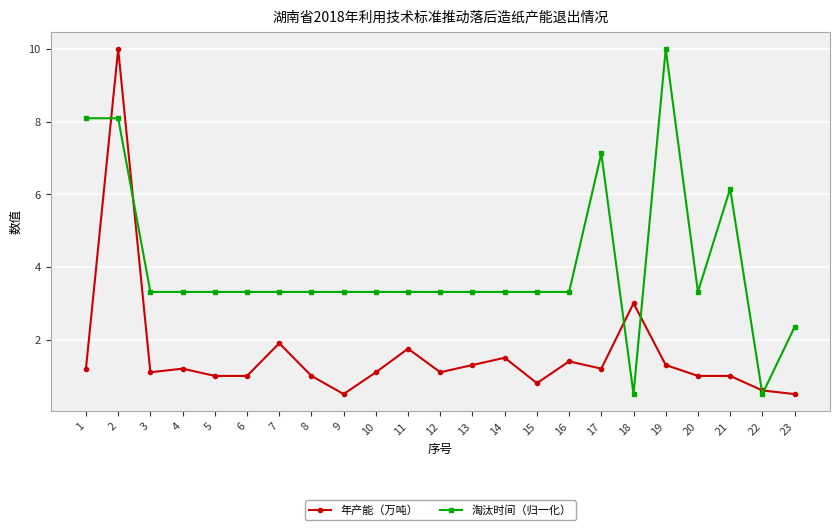

What is the spread (max minus min) of values at 5?

2.3